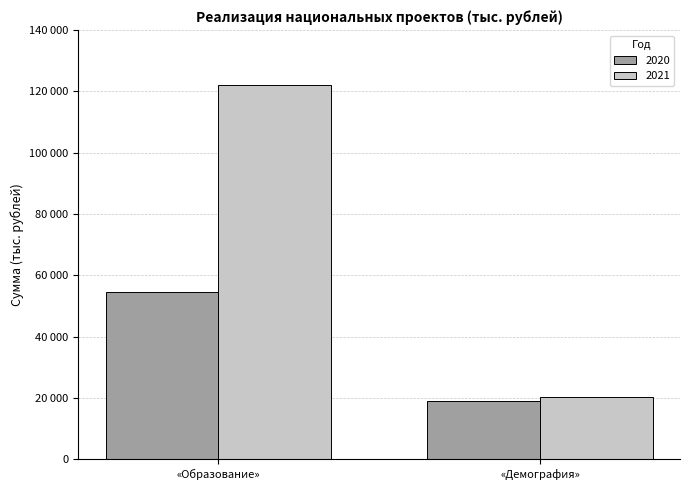

What are all the series names shown in the legend?

2020, 2021